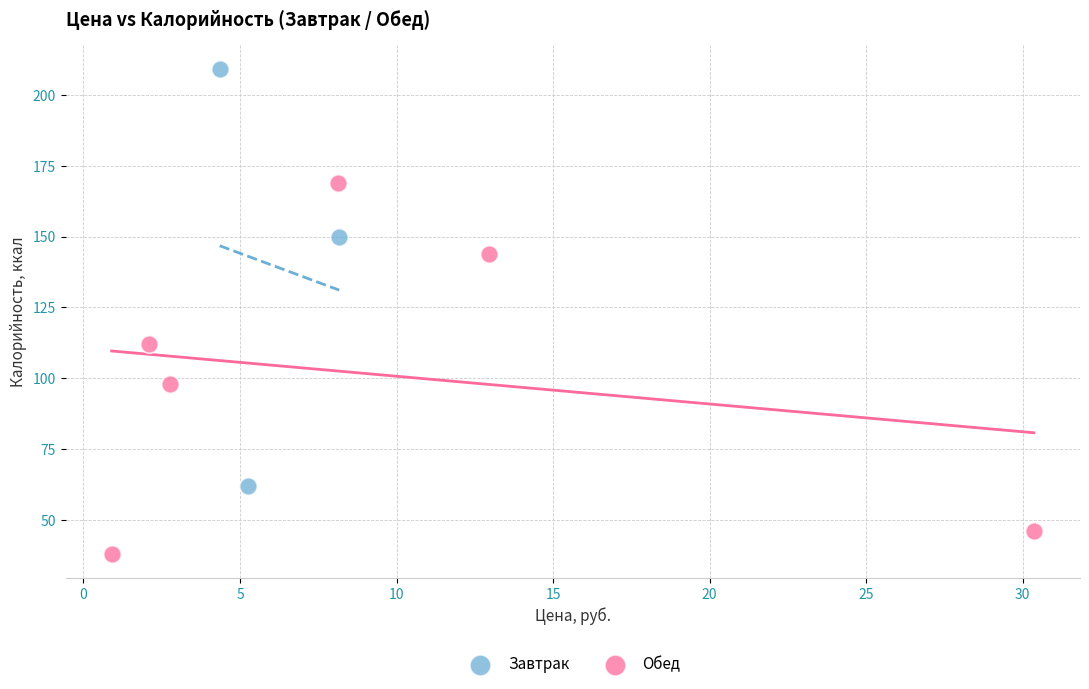

Which series has the largest Y range (max minus min)?

Завтрак